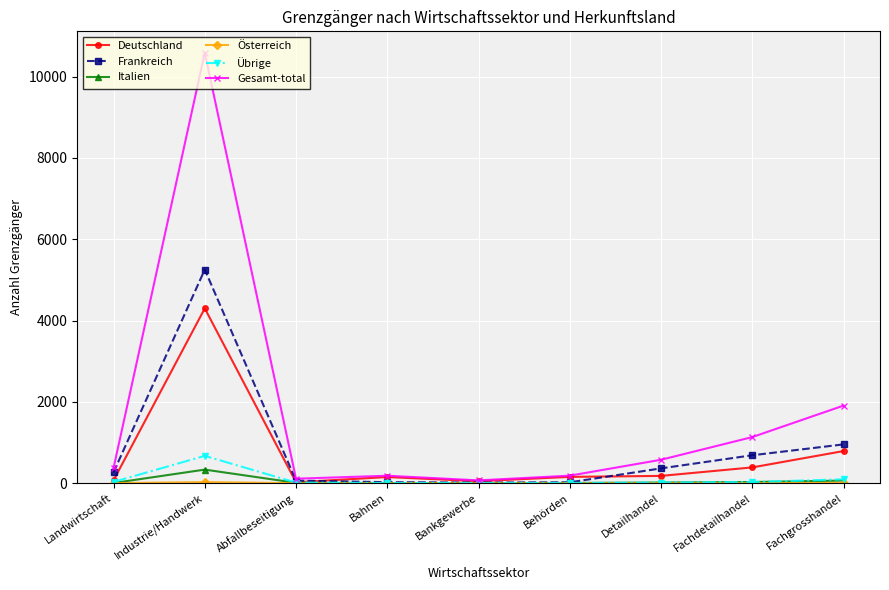

At which category is the sum across all series the highest?

Industrie/Handwerk